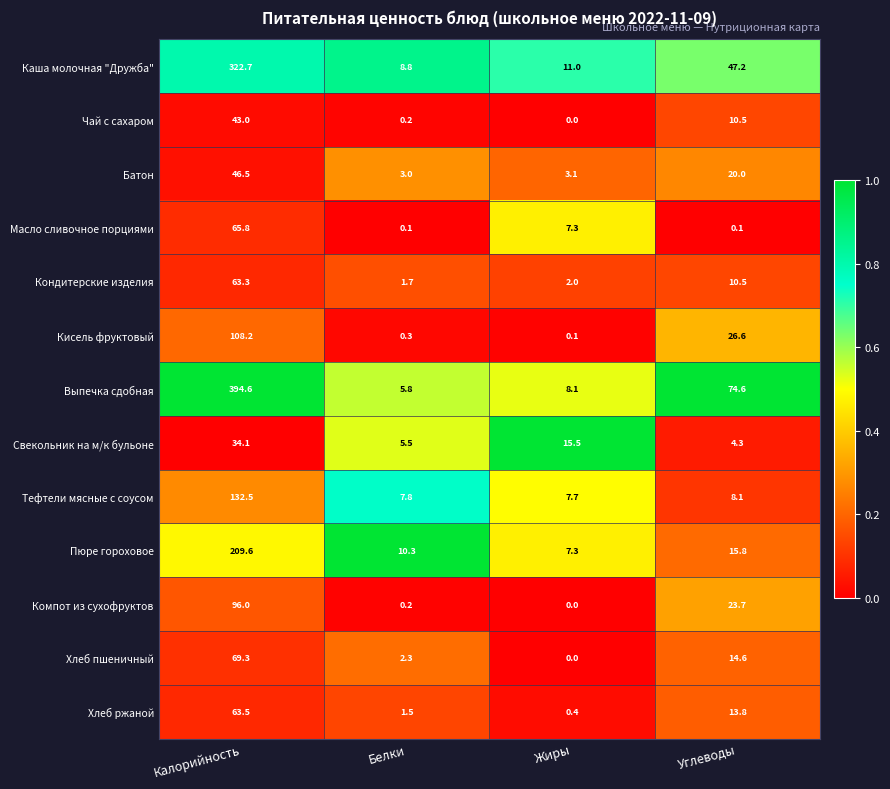

Rank the series at Жиры from highest to lowest value.

Свекольник на м/к бульоне, Каша молочная "Дружба", Выпечка сдобная, Тефтели мясные с соусом, Масло сливочное порциями, Пюре гороховое, Батон, Кондитерские изделия, Хлеб ржаной, Кисель фруктовый, Компот из сухофруктов, Чай с сахаром, Хлеб пшеничный